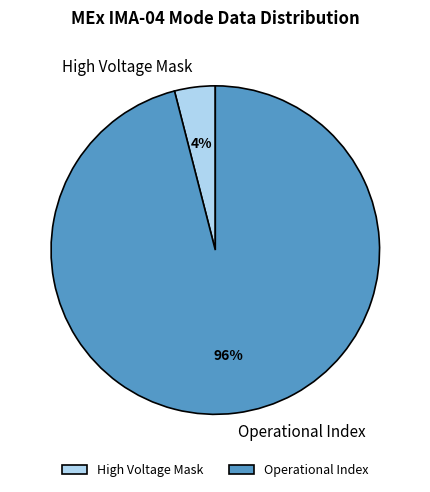

Is the sum of Operational Index and High Voltage Mask greater than half?

Yes